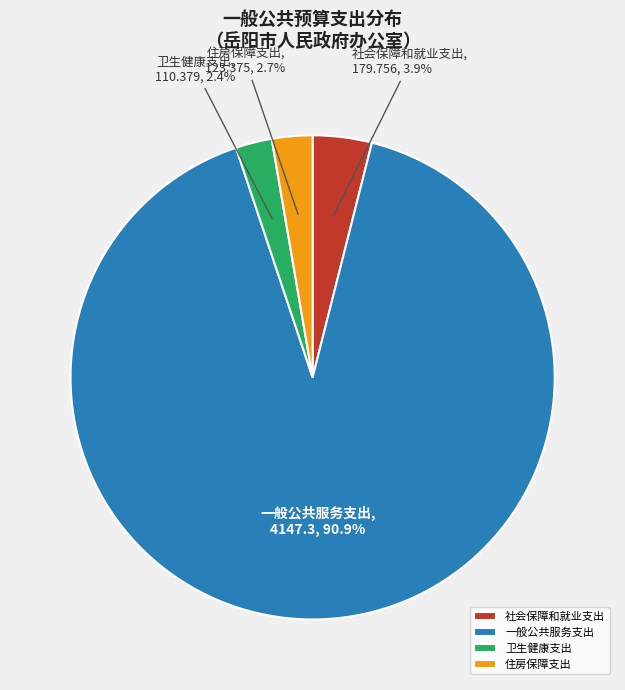

Is there a majority slice in this chart?

Yes